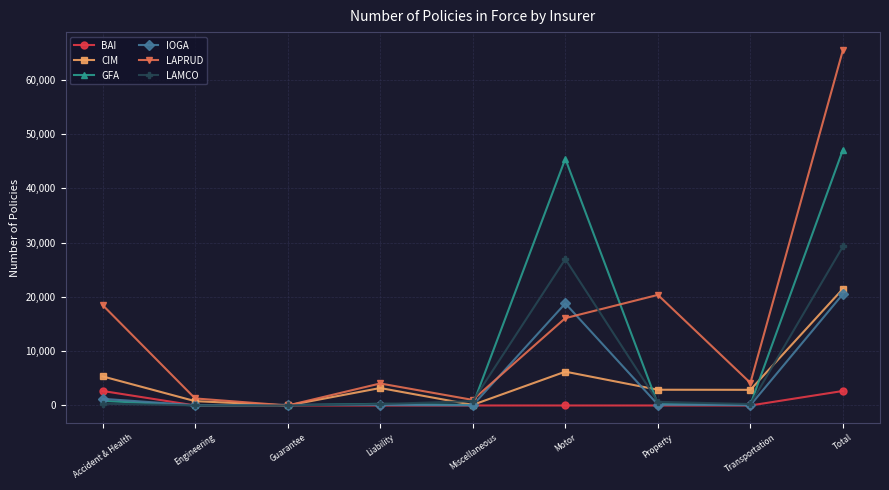

What is the difference between the maximum and minimum values in the GFA series?

47133